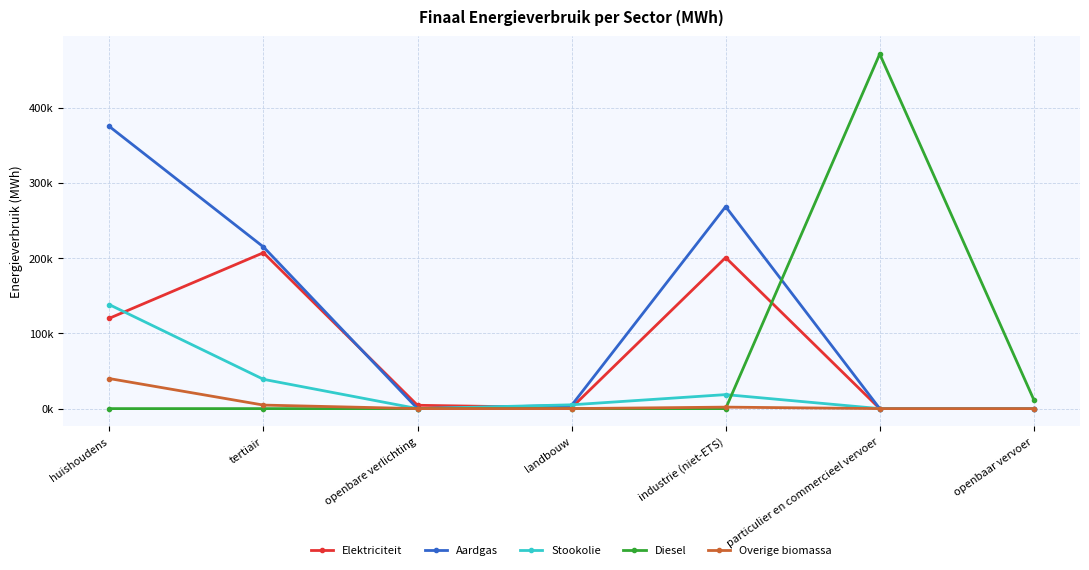

What are all the series names shown in the legend?

Elektriciteit, Aardgas, Stookolie, Diesel, Overige biomassa